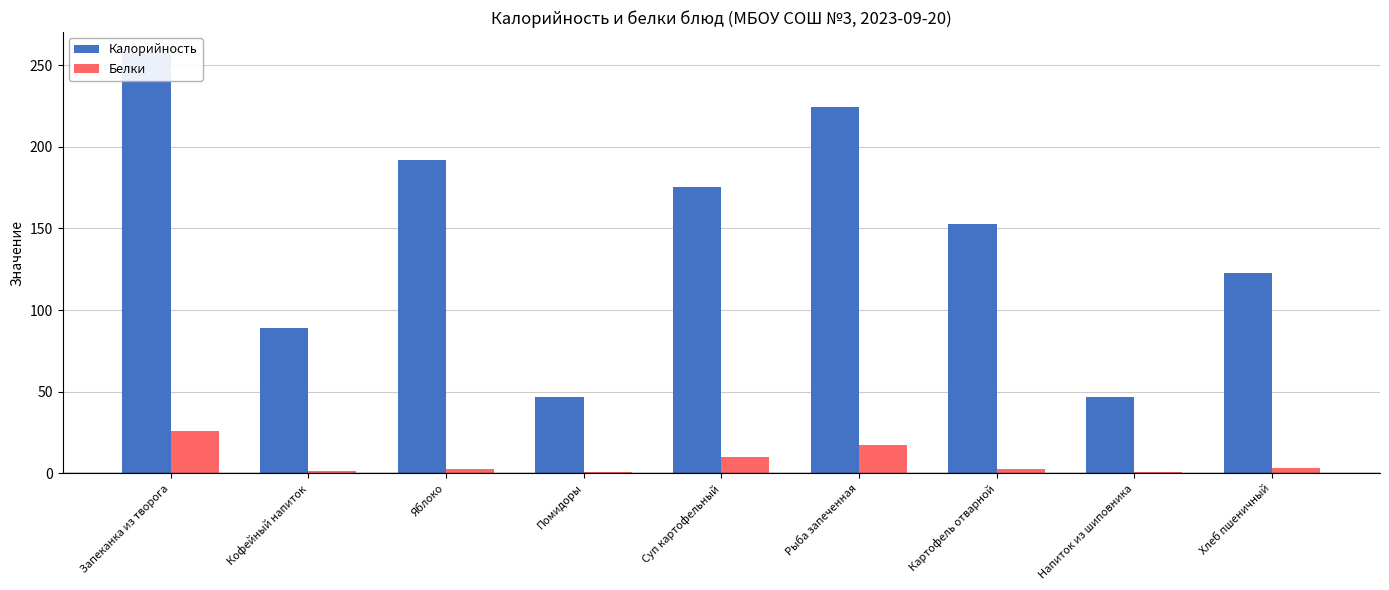

Reading left to right, what are all the values shown in this chart?

Калорийность: 257.4	89.3	192.0	47.0	175.1	224.1	153.0	46.9	122.5
Белки: 25.8	1.4	3.0	0.7	9.8	17.5	2.9	0.7	3.5